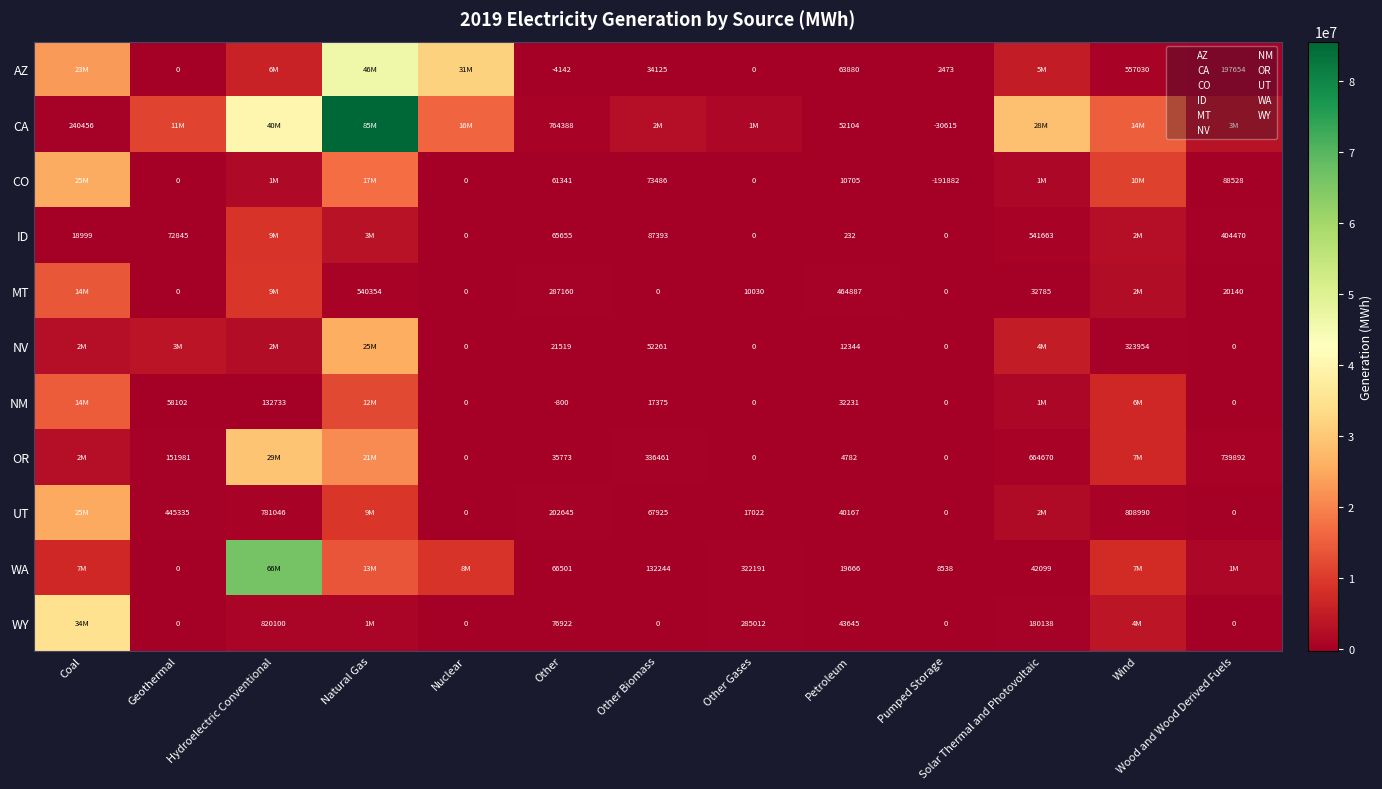

What is the sum of the WY values at Hydroelectric Conventional and Nuclear?

820100